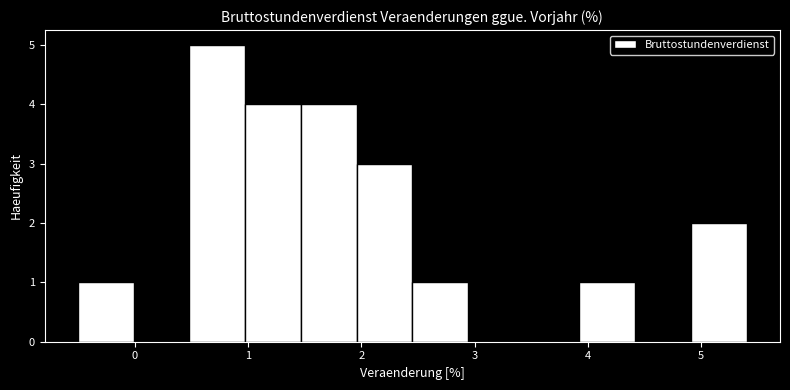

Reading left to right, transcribe this chart: for each bar, give the range it covers on the x-axis and its height. Neither the bar edges nor the heights are printed on the chart, so give them approximately, as read against the axes.

-0.5 to 0.0: 1
0.0 to 0.5: 0
0.5 to 1.0: 5
1.0 to 1.5: 4
1.5 to 2.0: 4
2.0 to 2.5: 3
2.5 to 2.9: 1
2.9 to 3.4: 0
3.4 to 3.9: 0
3.9 to 4.4: 1
4.4 to 4.9: 0
4.9 to 5.4: 2